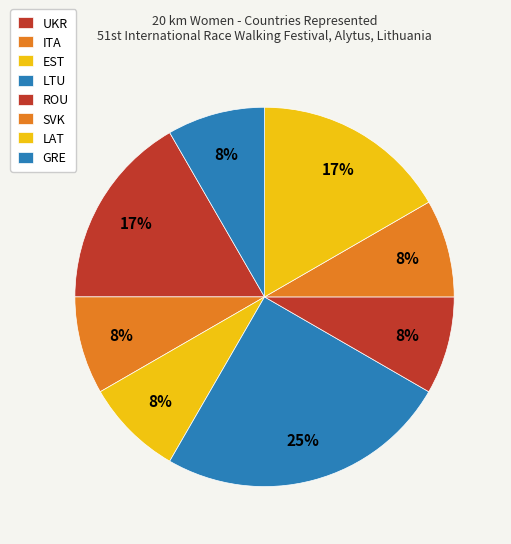

Is it true that EST is 1% of the pie?

False